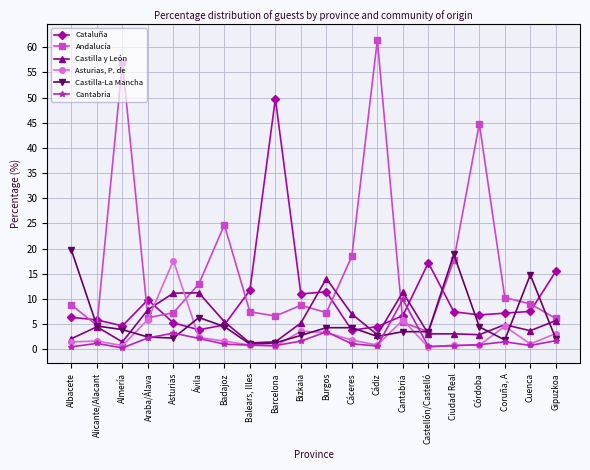

Does the chart have visible grid lines?

Yes